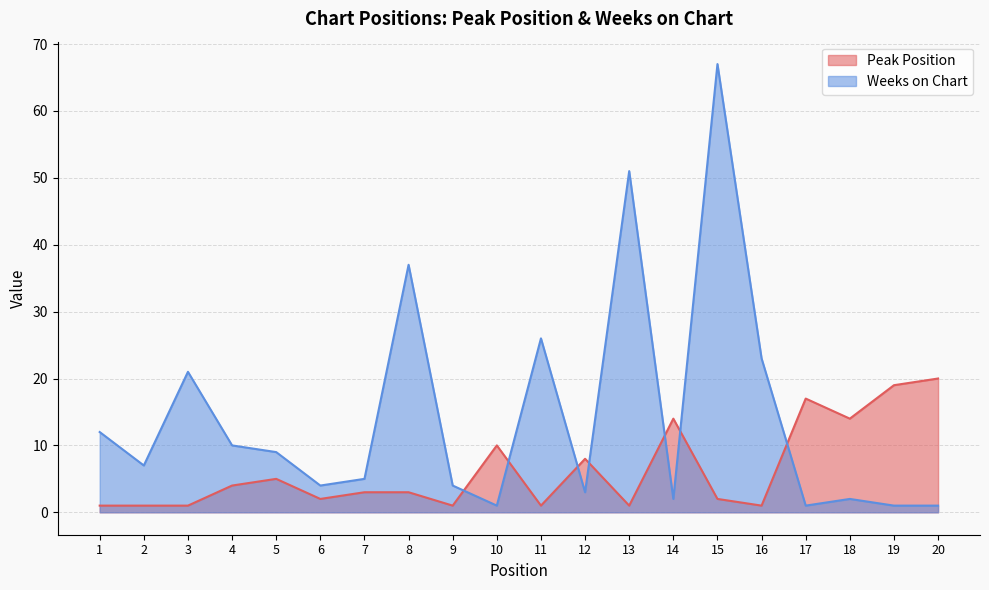

What is the difference between the Peak Position values at 19 and 5?

14